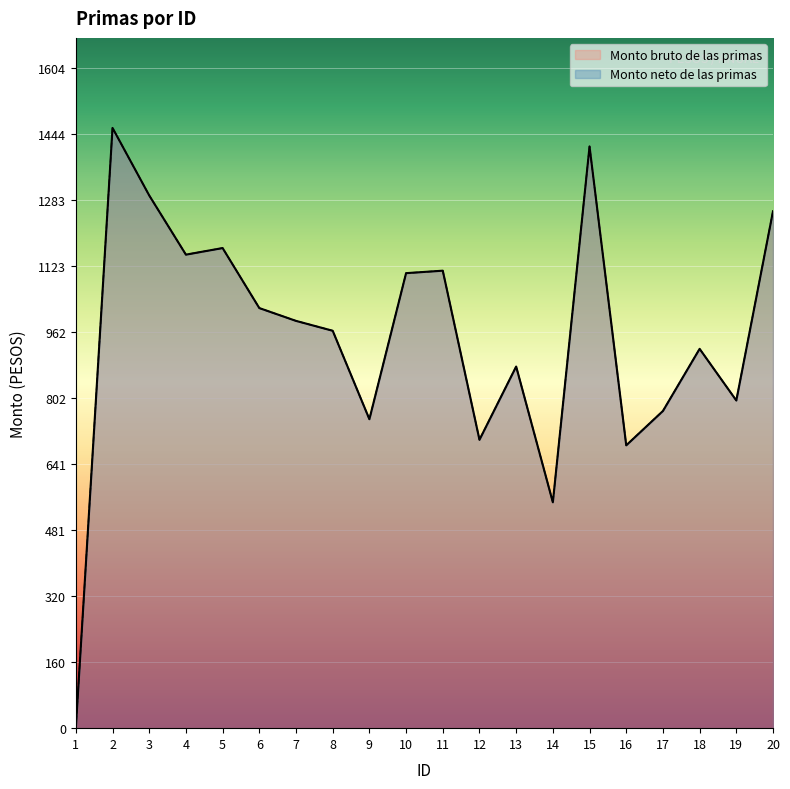

True or false: Monto neto de las primas and Monto bruto de las primas intersect in this chart.

False